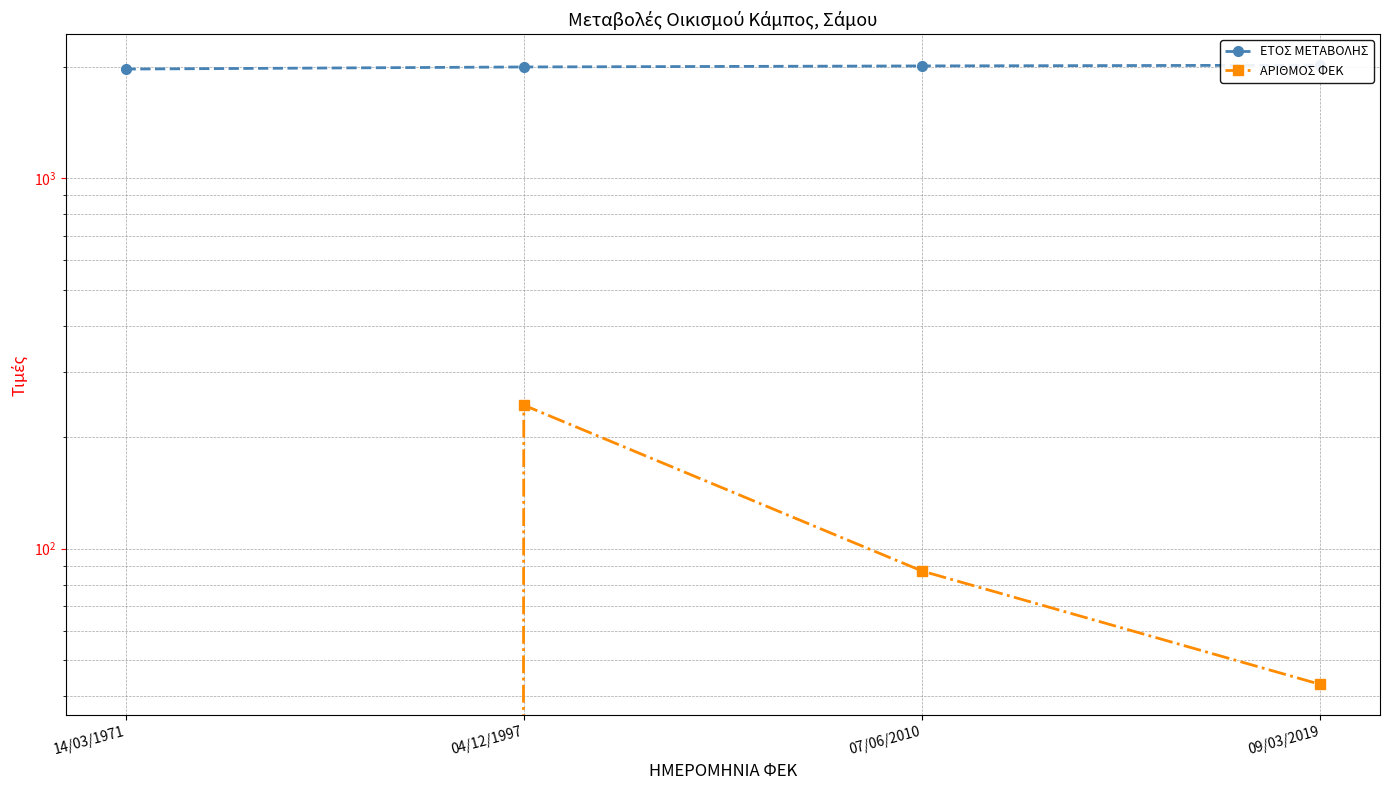

True or false: ΕΤΟΣ ΜΕΤΑΒΟΛΗΣ and ΑΡΙΘΜΟΣ ΦΕΚ intersect in this chart.

False